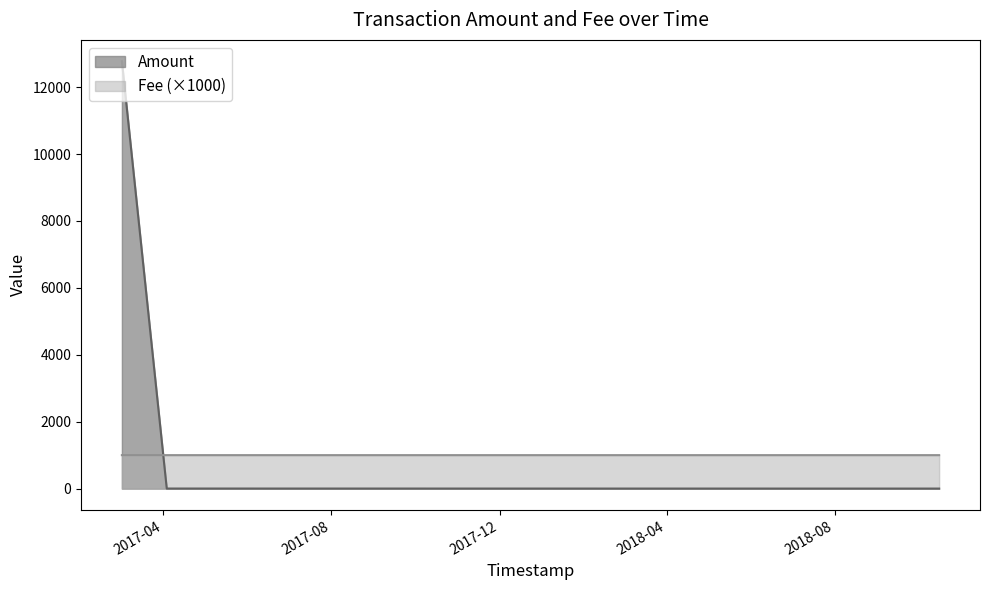

How many lines are shown in the chart?

2